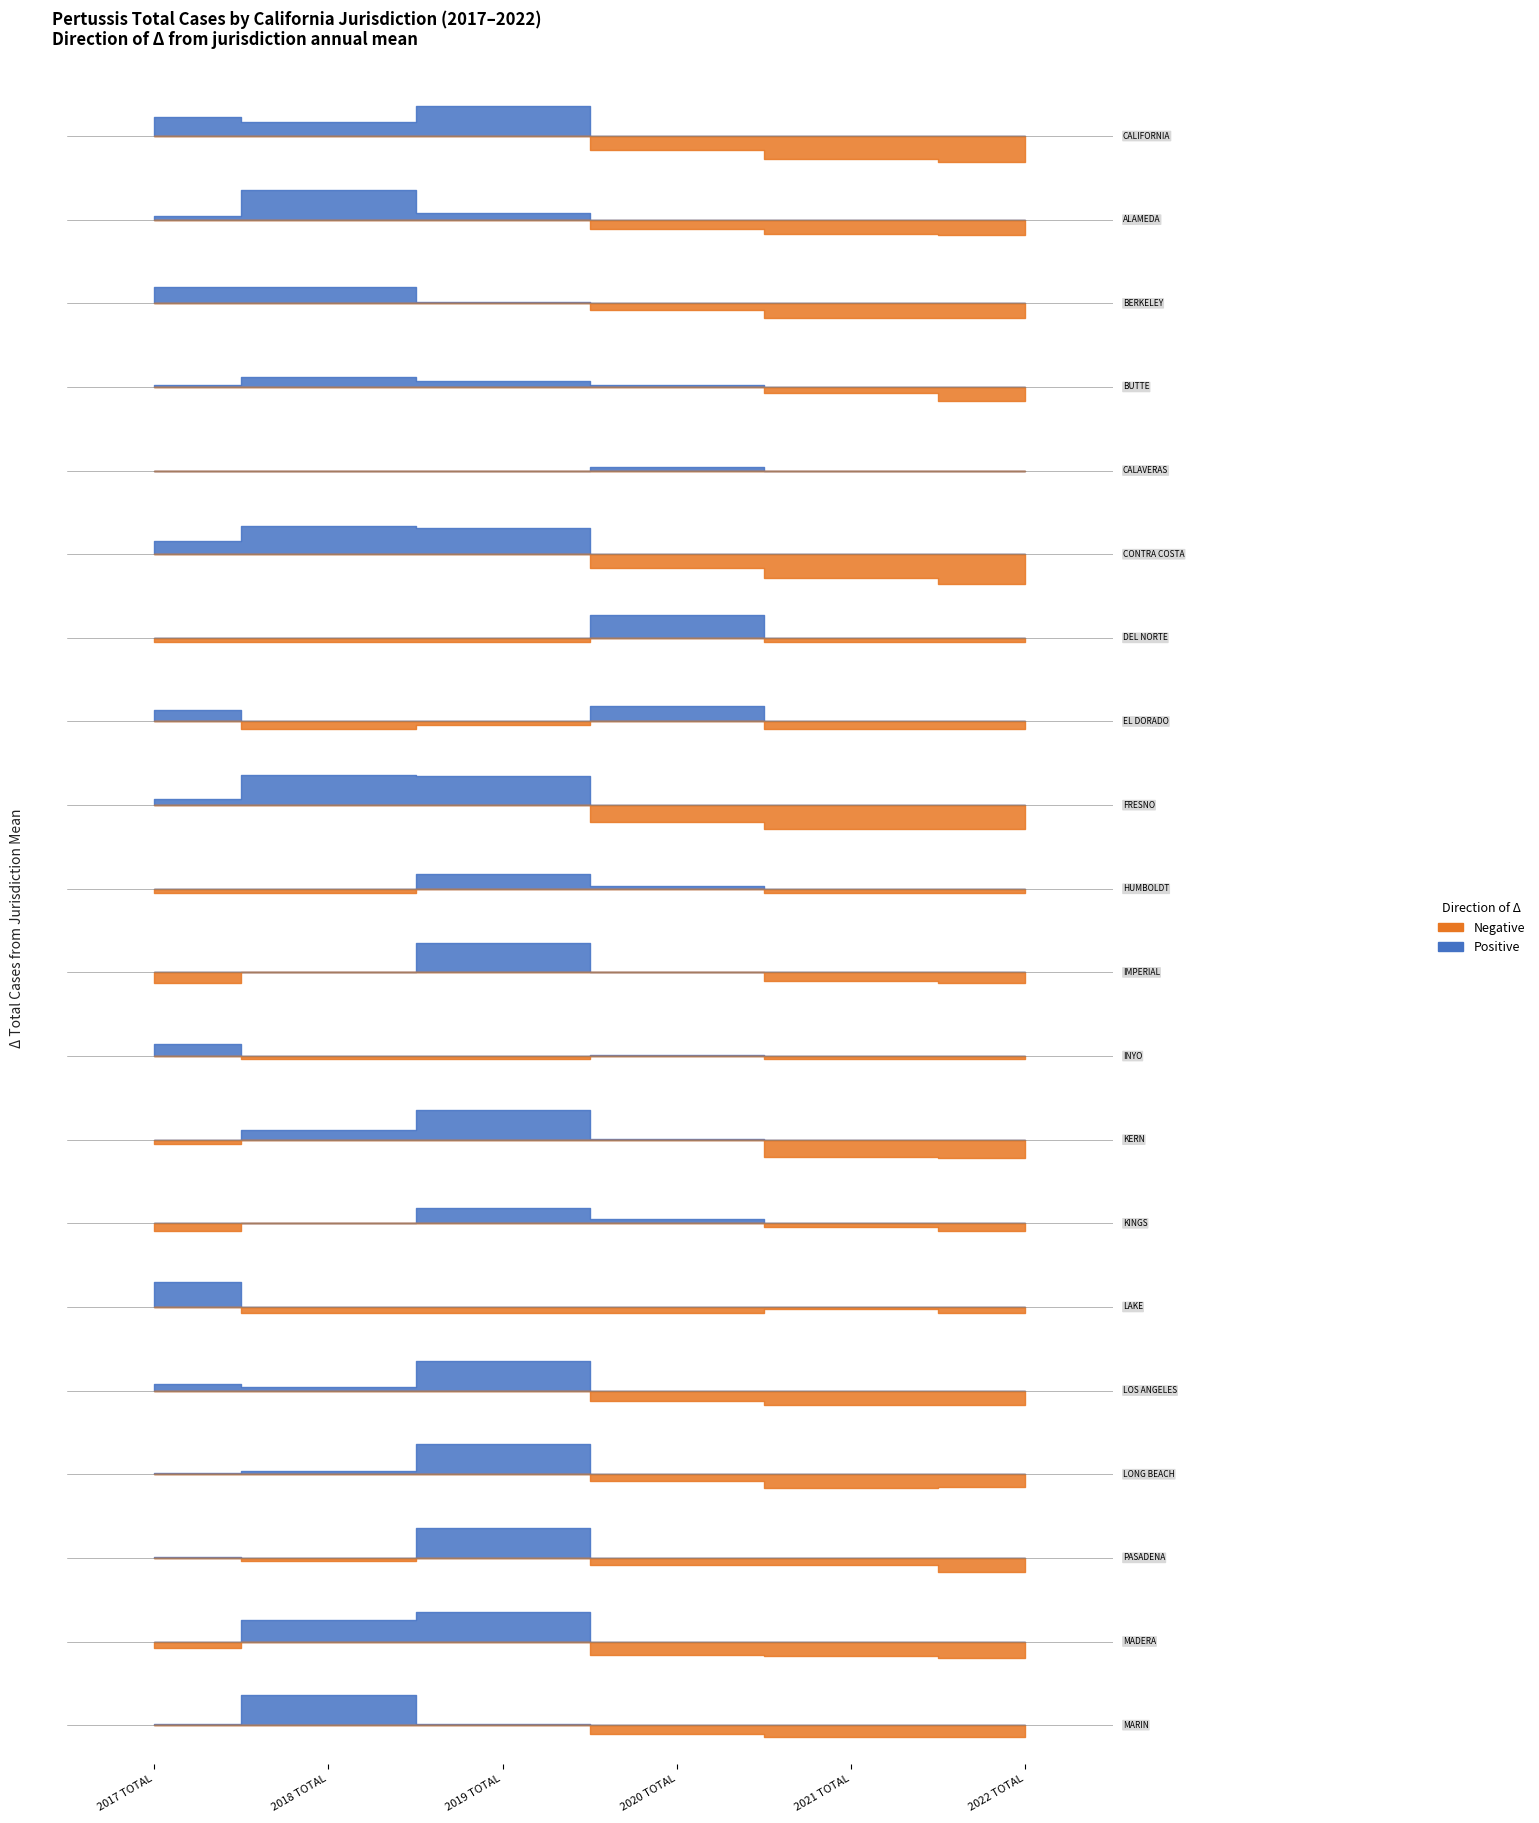

True or false: 2022 TOTAL and 2018 TOTAL cross at least once.

False